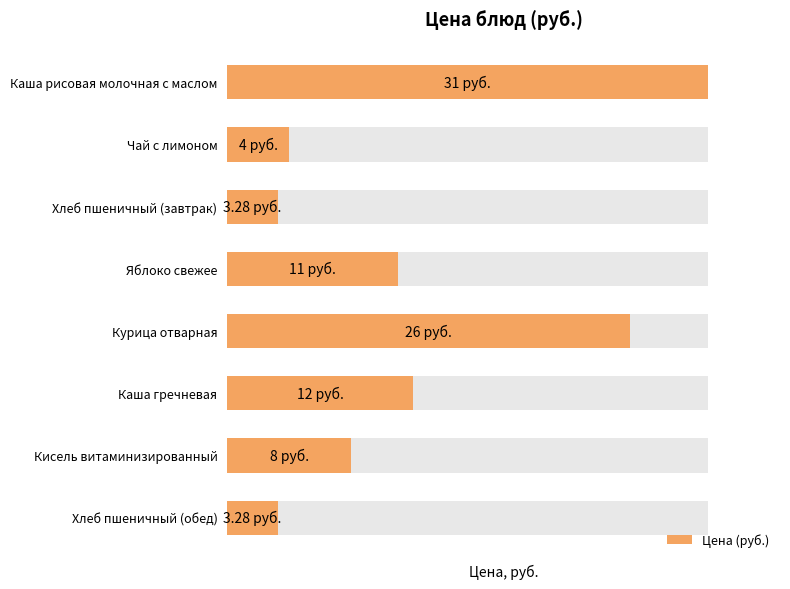

How many data points are above 11?

3